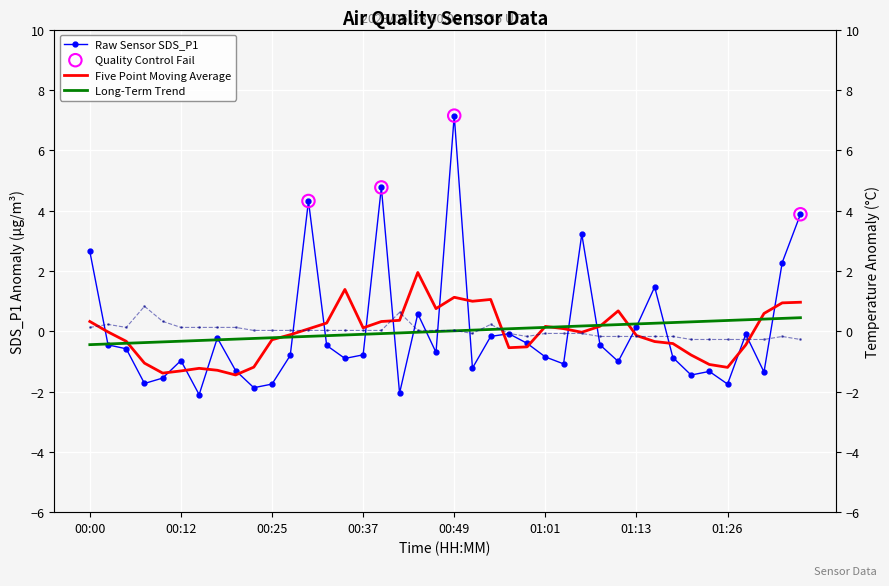

Which series reaches the minimum Y coordinate?

SDS_P1